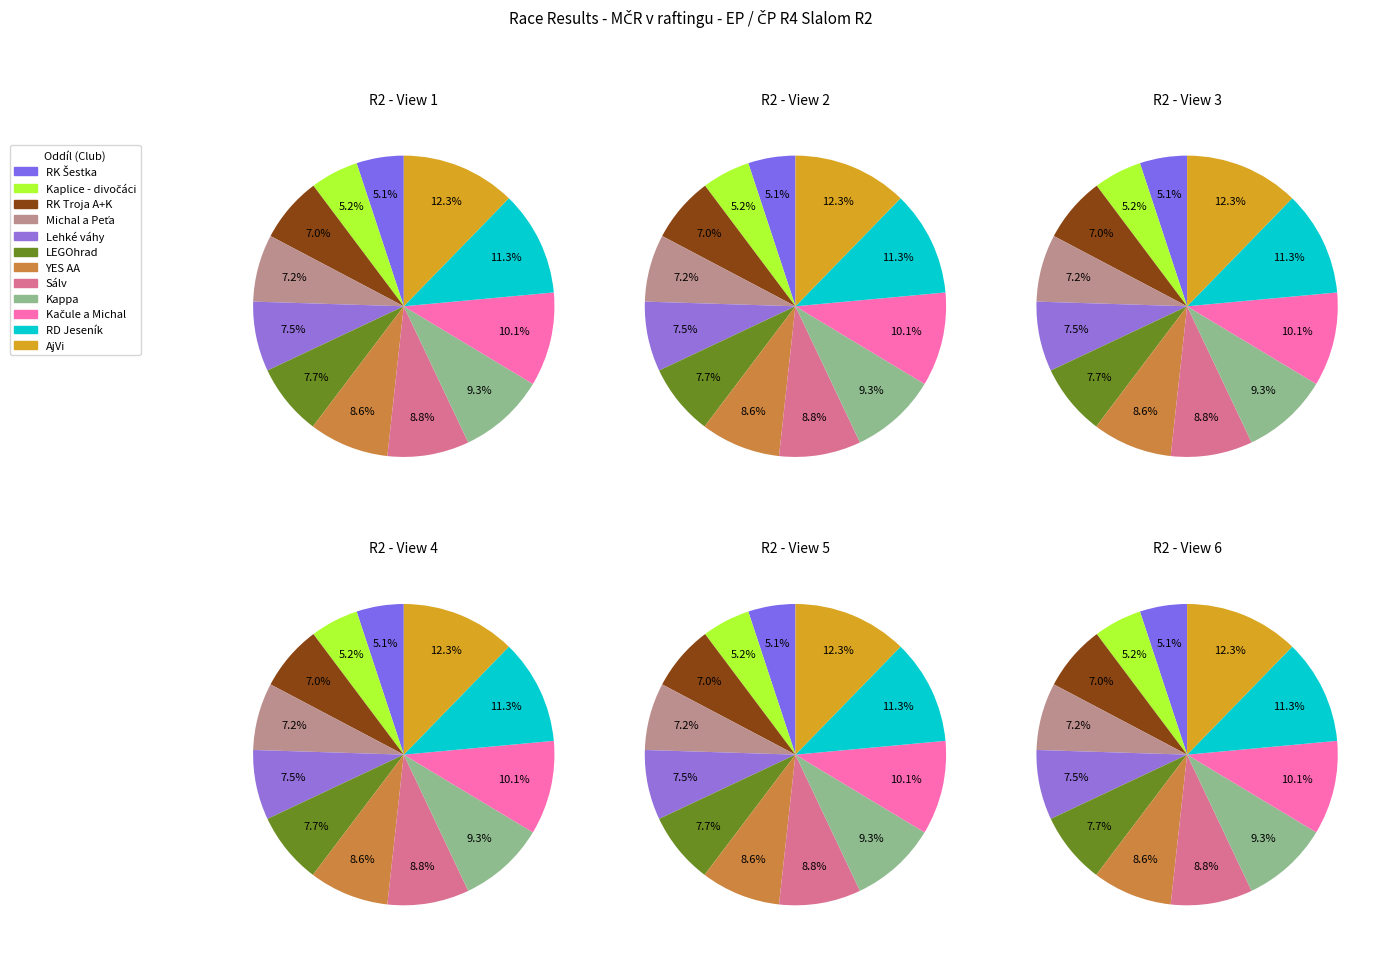

What is the ratio of the value at RD Jeseník to the value at Sálv?

1.3